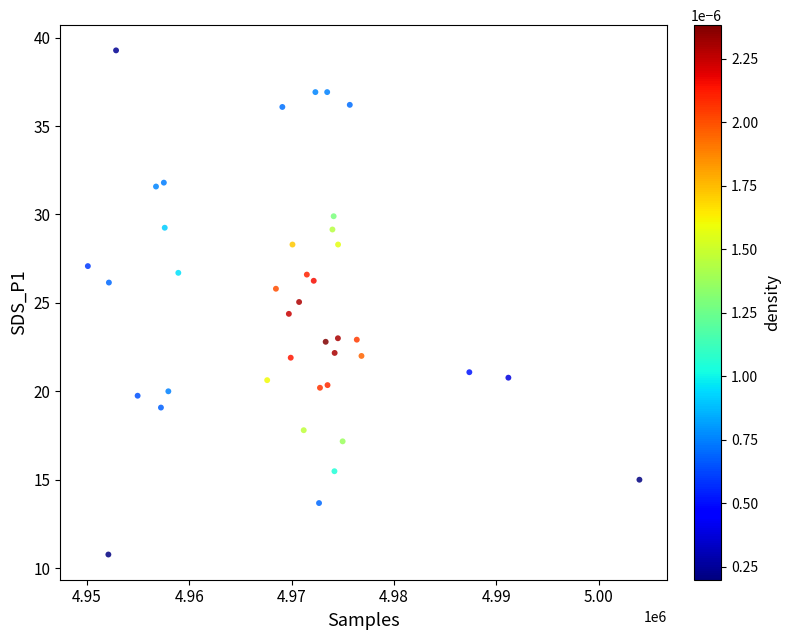

What is the range of X values (max minus min)?

53917.0